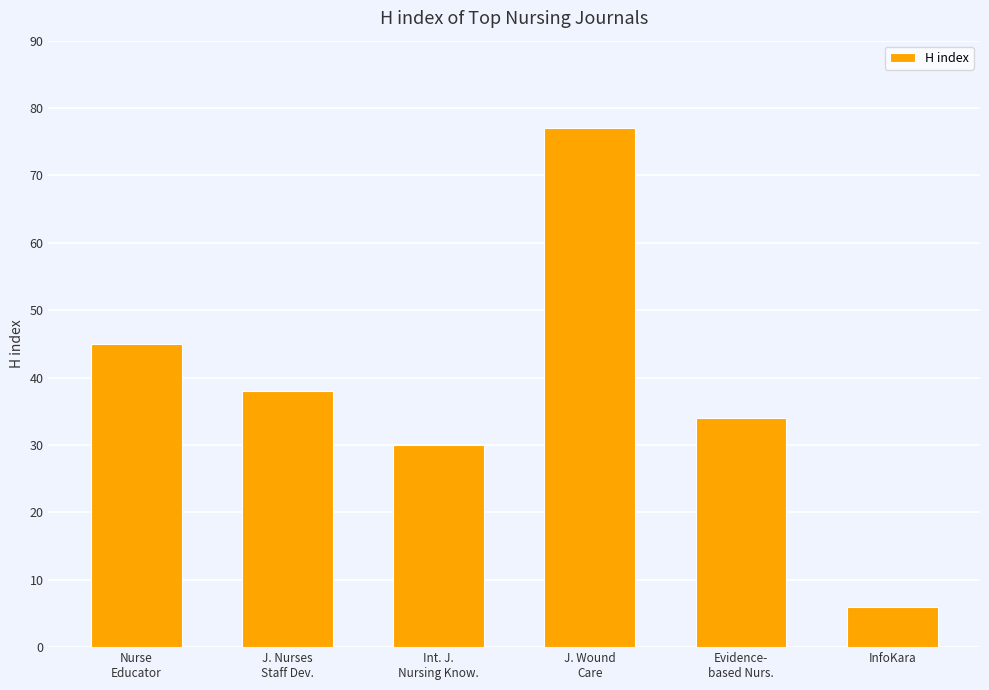

Reading right to left, list all the values displayed in this chart.

InfoKara=6	Evidence-
based Nurs.=34	J. Wound
Care=77	Int. J.
Nursing Know.=30	J. Nurses
Staff Dev.=38	Nurse
Educator=45